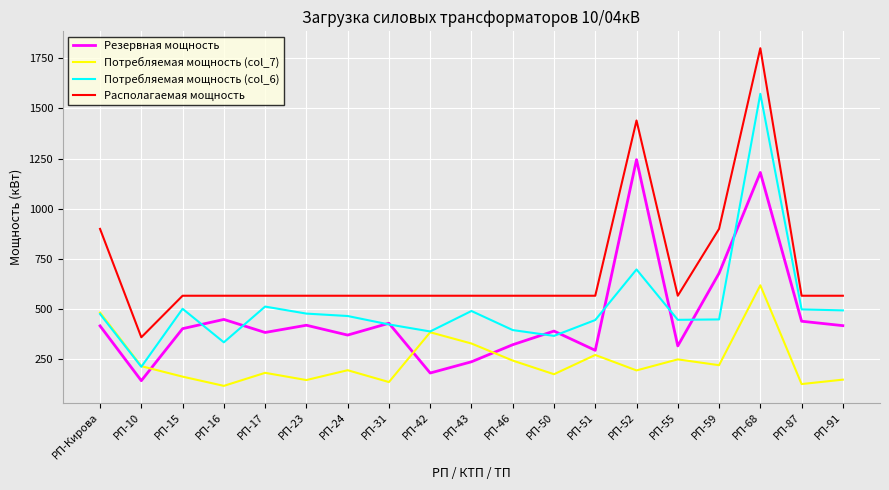

Where is the first local minimum for Резервная мощность?

РП-10